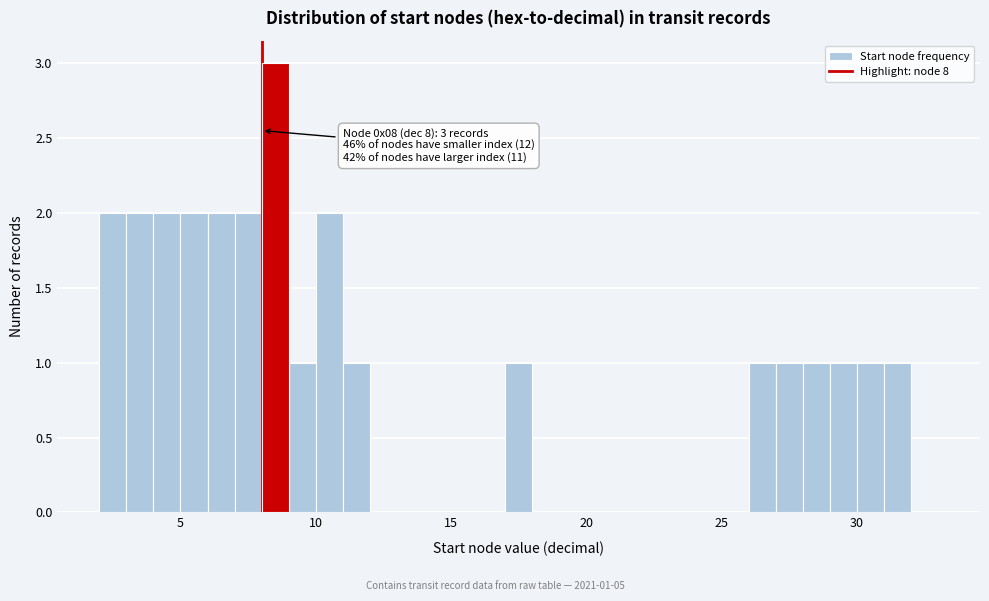

Read against the x-axis, roughly where is the centre of the tallest bar?

8.5